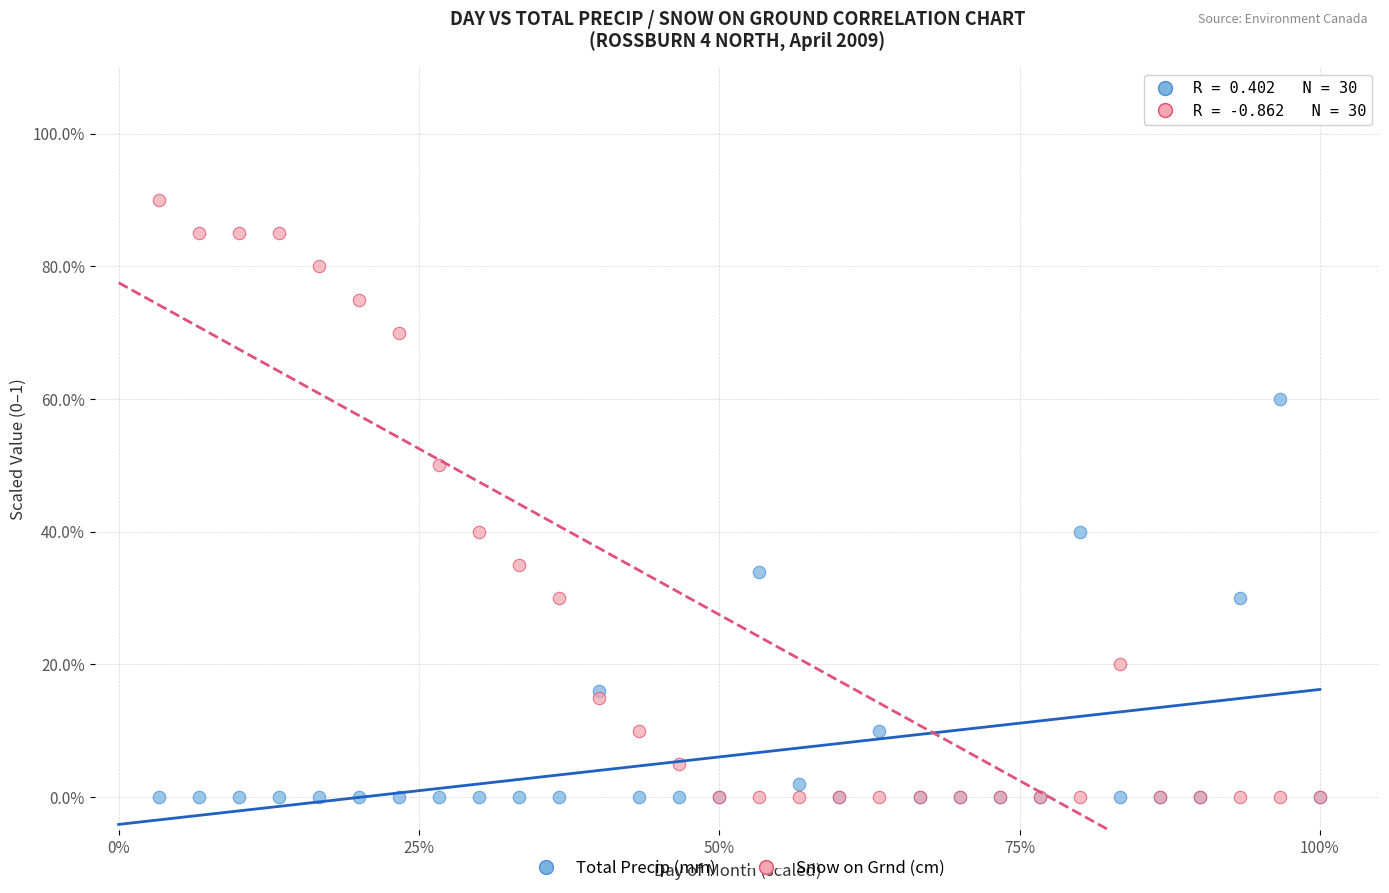

Which series contains the highest Y value?

Snow on Grnd (cm)